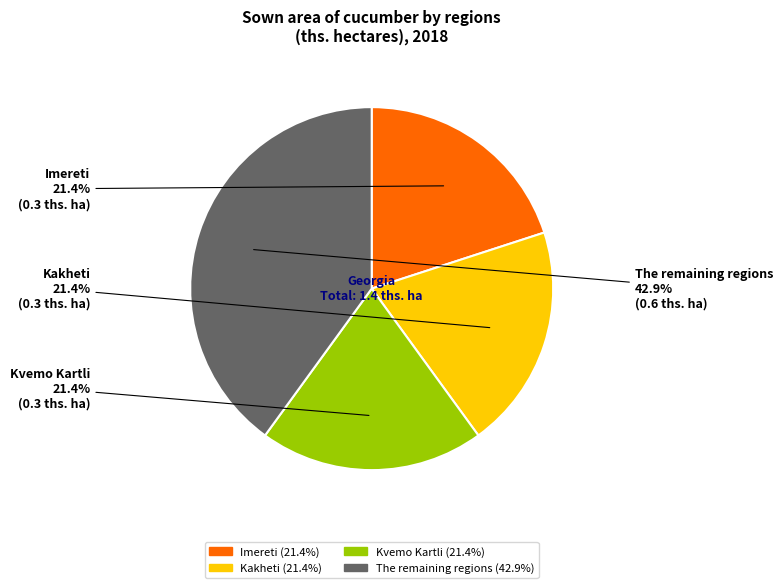

How many segments does this pie chart have?

4